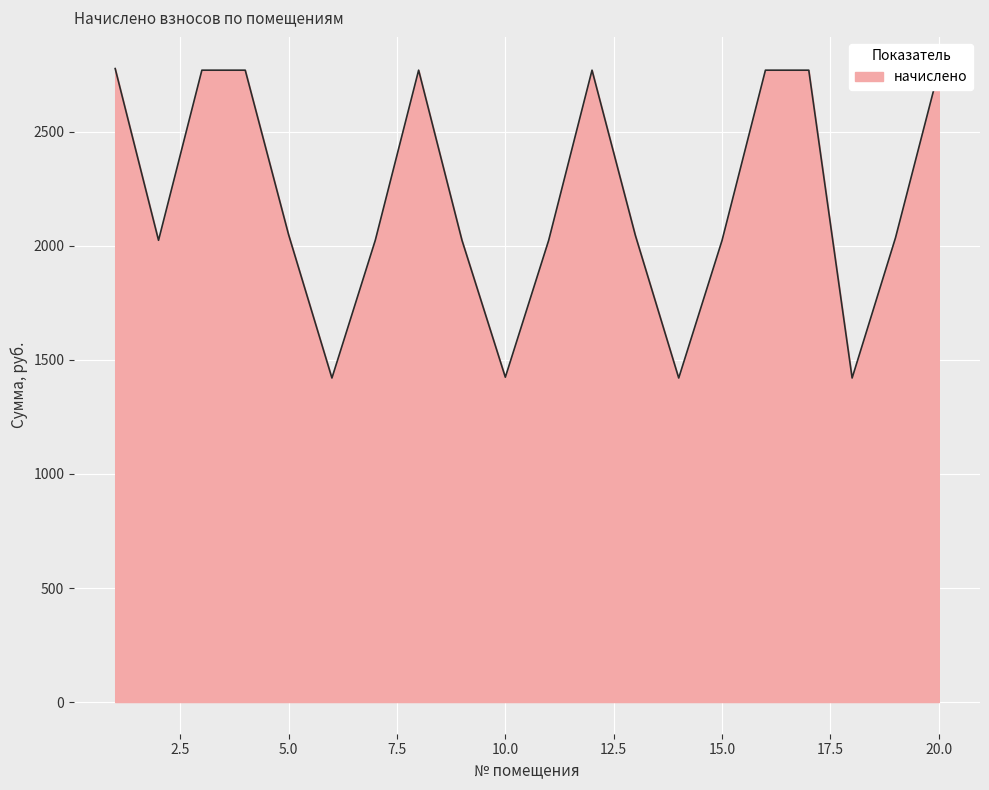

What is the greatest value displayed?

2777.6